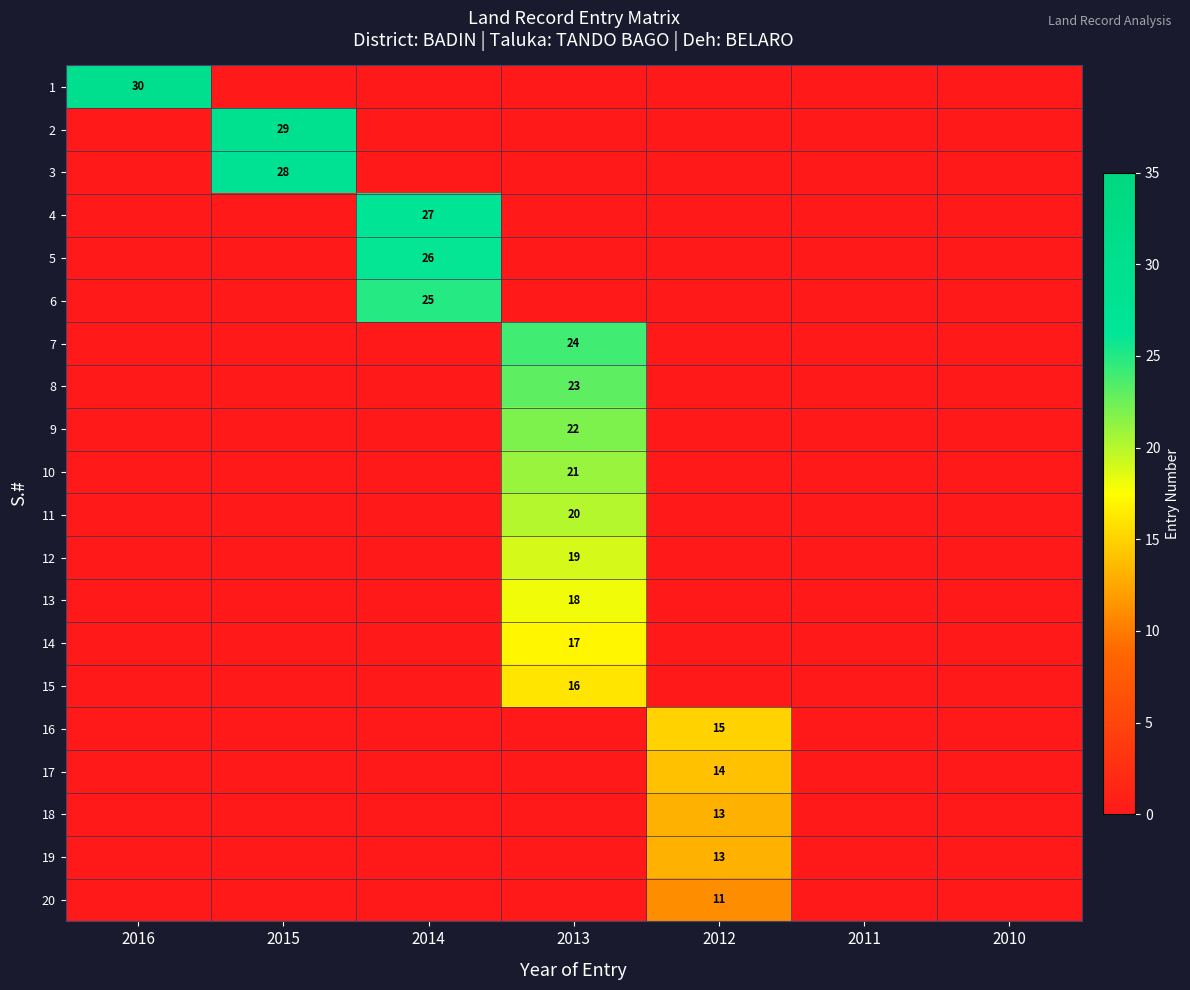

The 13 series shows 28 at 2013. True or false?

False